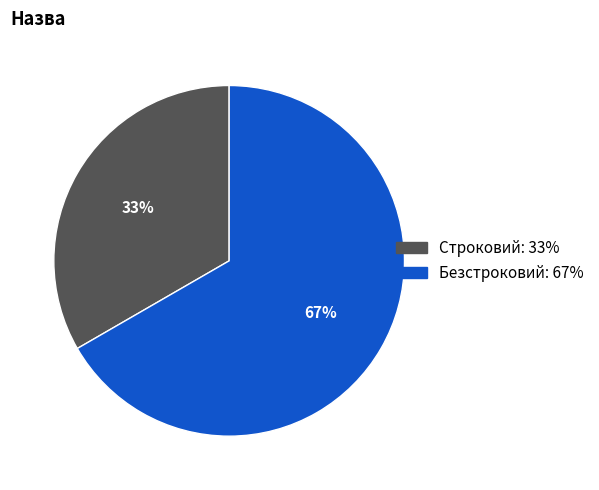

How many slices are in this pie chart?

2